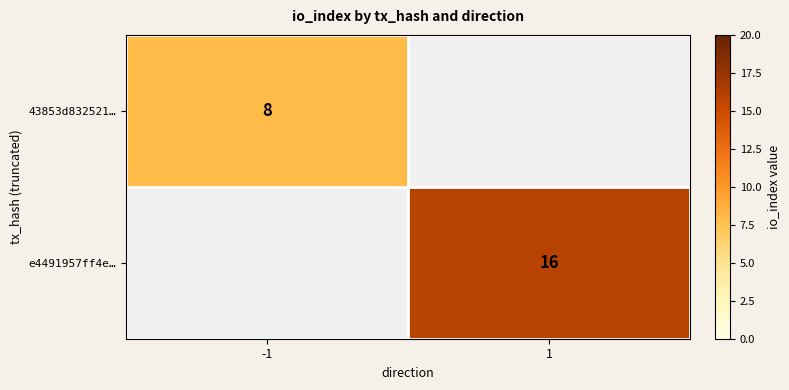

Is it true that e4491957ff4e… equals 26 at 1?

False